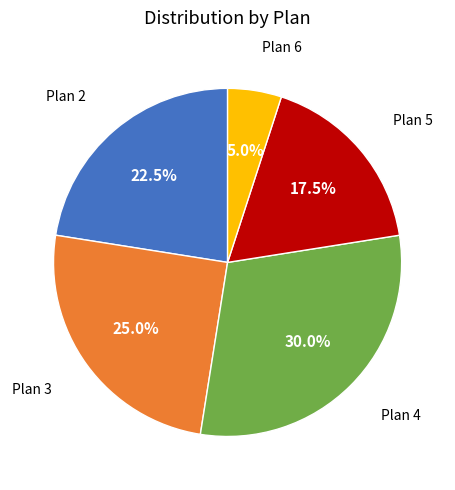

How many segments does this pie chart have?

5